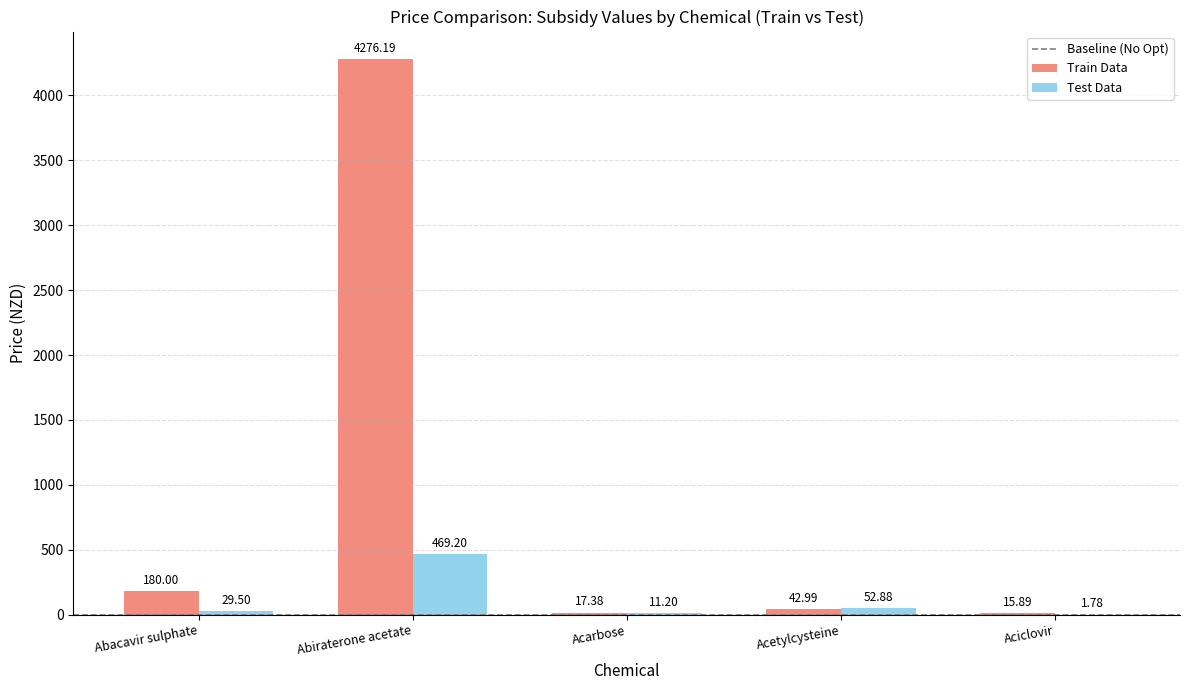

Which series has the largest range (max minus min)?

Train Data